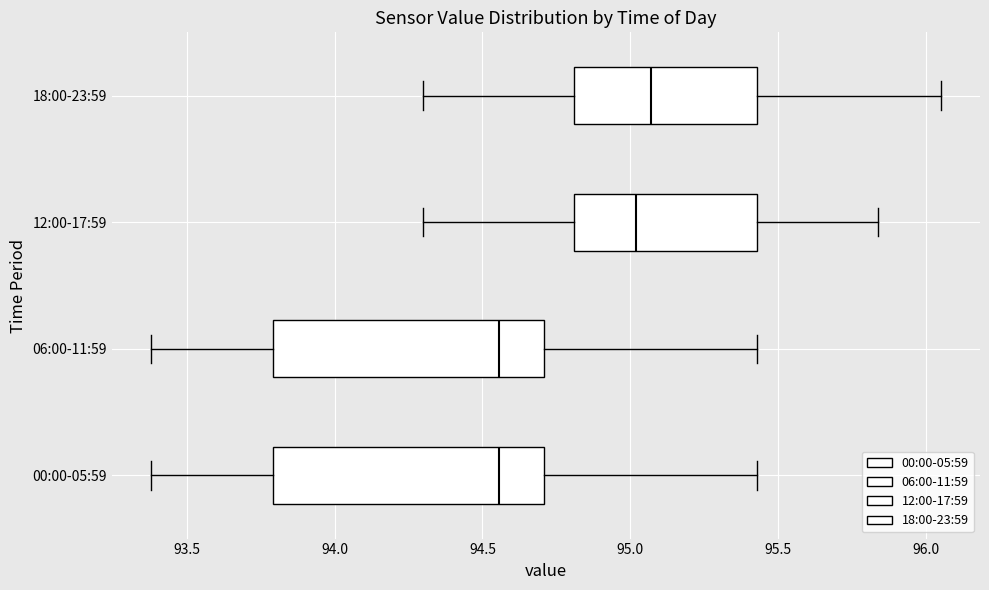

Reading bottom to top, transcribe this box plot: for each box, give where its median line is, the range the box spans, and where its two whiskers end, as read against the x-axis. The values are not printed on the chart, so give them approximately, as read against the axis.

00:00-05:59: median 94.55, box 93.80 to 94.70, whiskers 93.40 to 95.45
06:00-11:59: median 94.55, box 93.80 to 94.70, whiskers 93.40 to 95.45
12:00-17:59: median 95.00, box 94.80 to 95.45, whiskers 94.30 to 95.85
18:00-23:59: median 95.05, box 94.80 to 95.45, whiskers 94.30 to 96.05